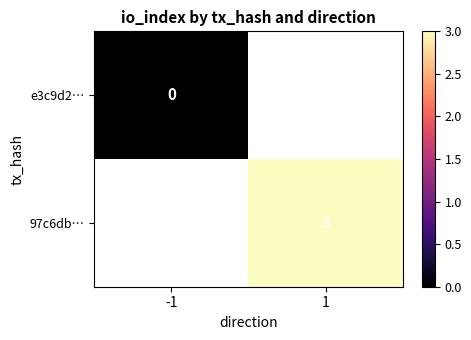

At how many categories does at least one series exceed 1?

1